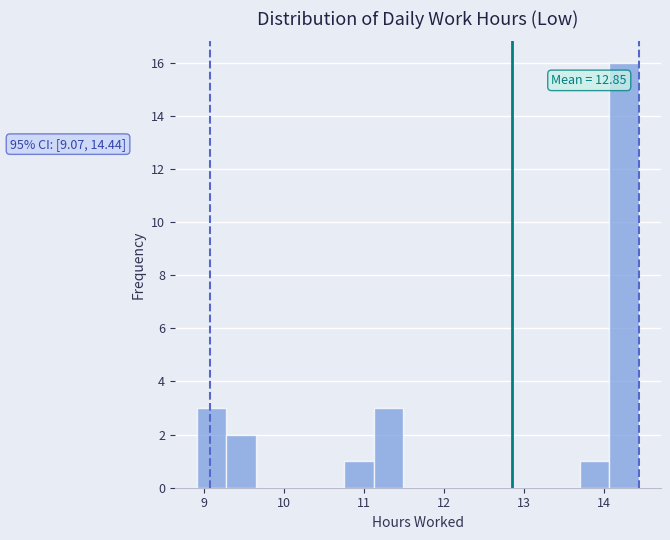

Around what value on the x-axis is the tallest bar? Give the approximate position of its centre, as read against the axis.

14.3